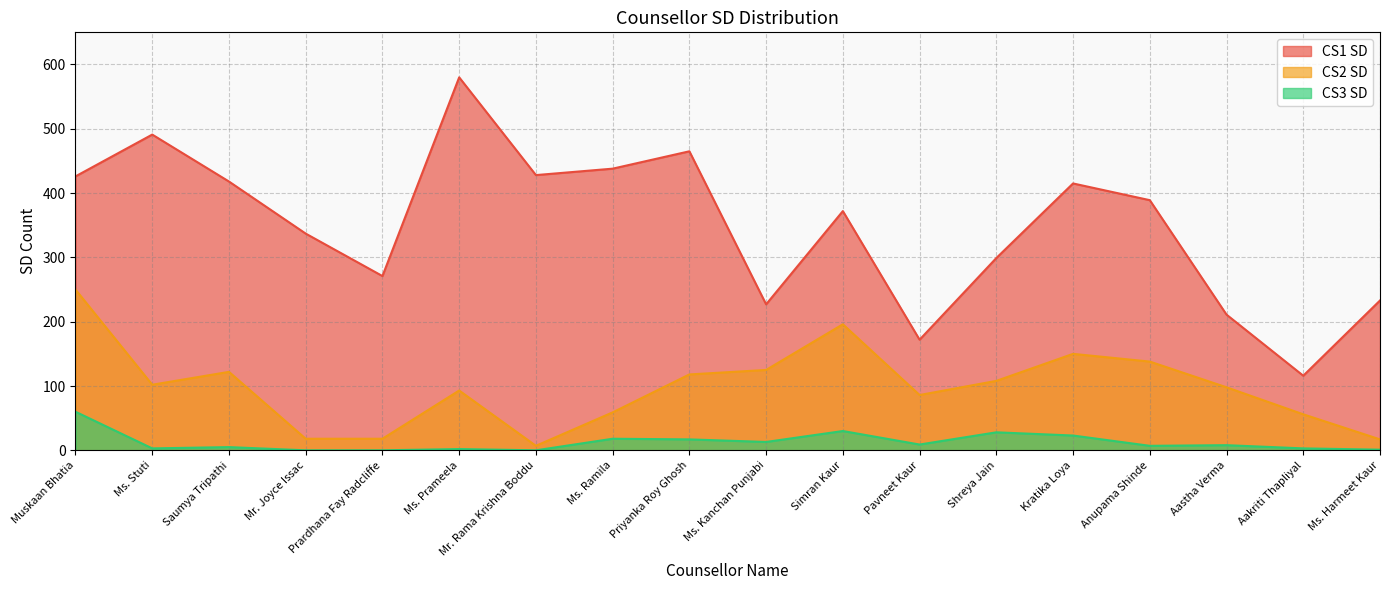

What position from the right is Ms. Harmeet Kaur?

1